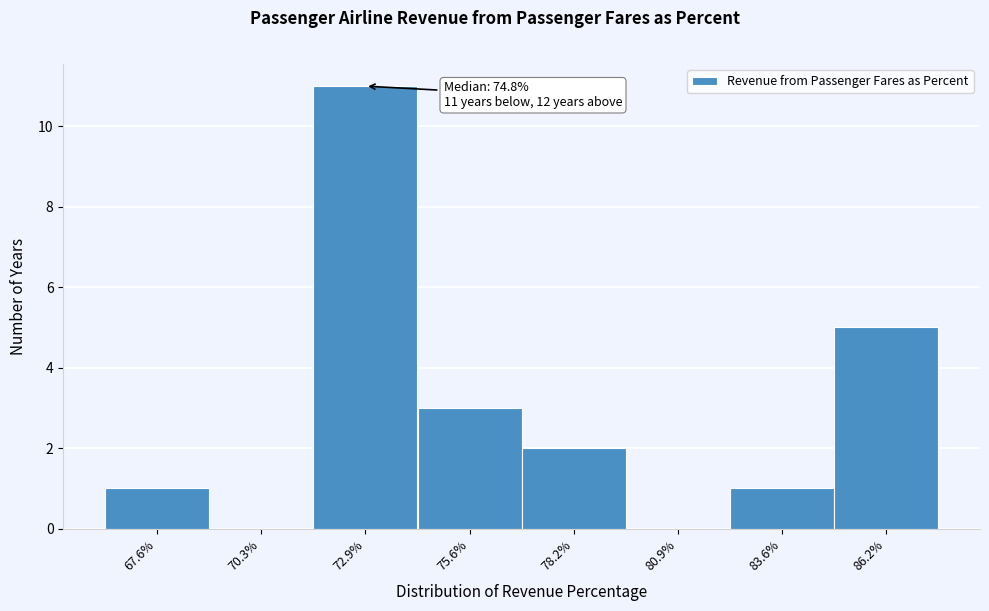

Reading left to right, what are all the values shown in this chart?

67.6%=1	70.3%=0	72.9%=11	75.6%=3	78.2%=2	80.9%=0	83.6%=1	86.2%=5